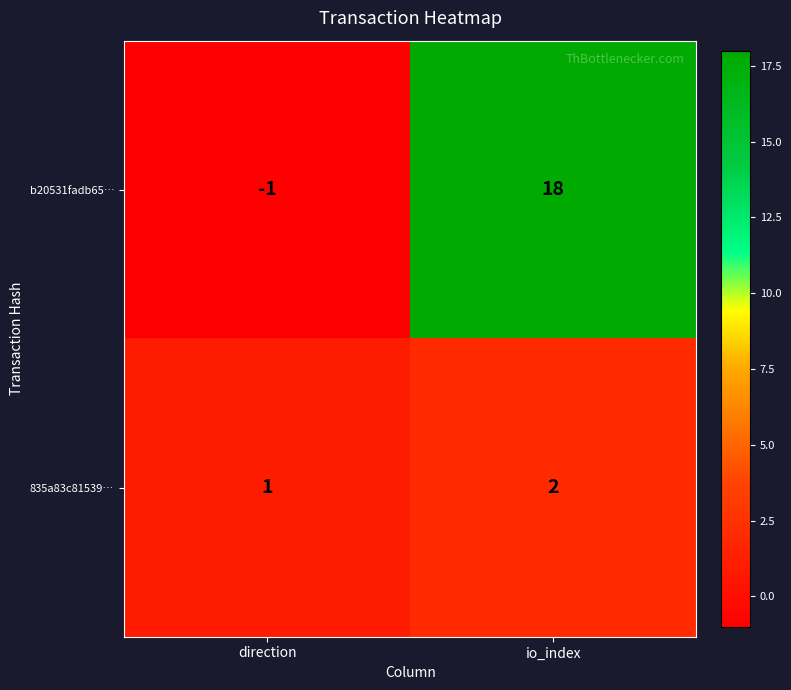

List the series in order of their overall mean, highest first.

b20531fadb65…, 835a83c81539…